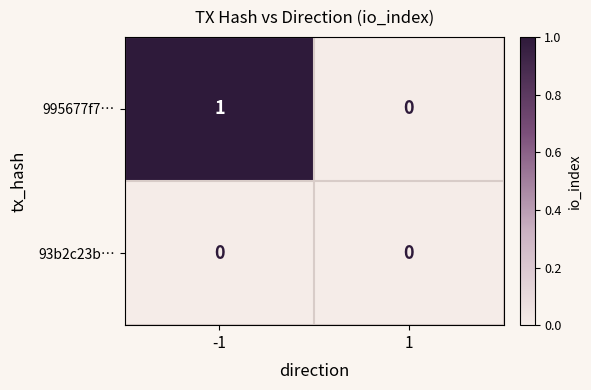

Is the value of 93b2c23b… at -1 greater than the value of 995677f7… at -1?

No